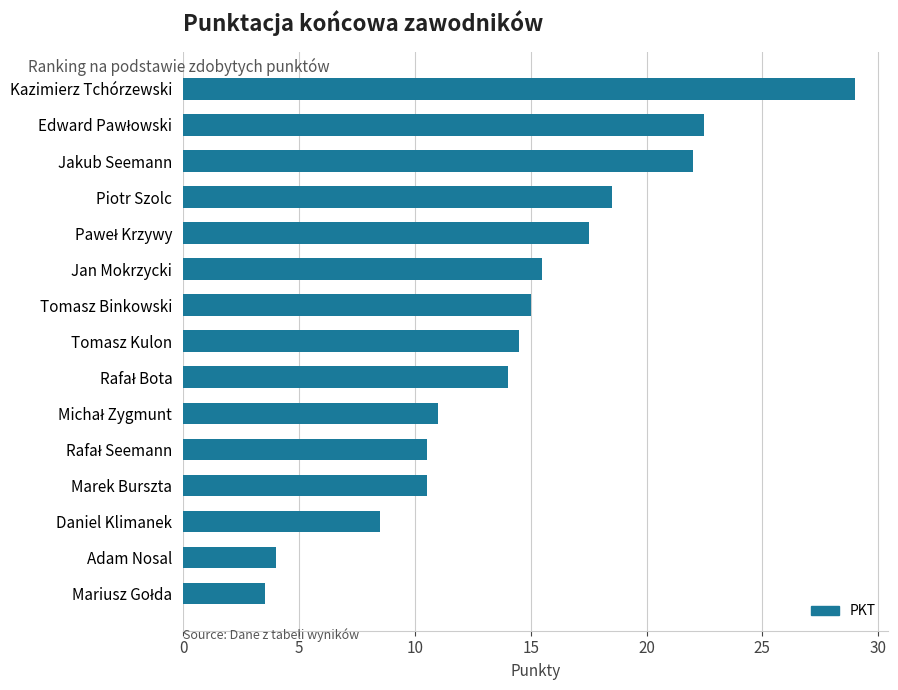

Is it true that the value at Tomasz Binkowski is 22.6?

False